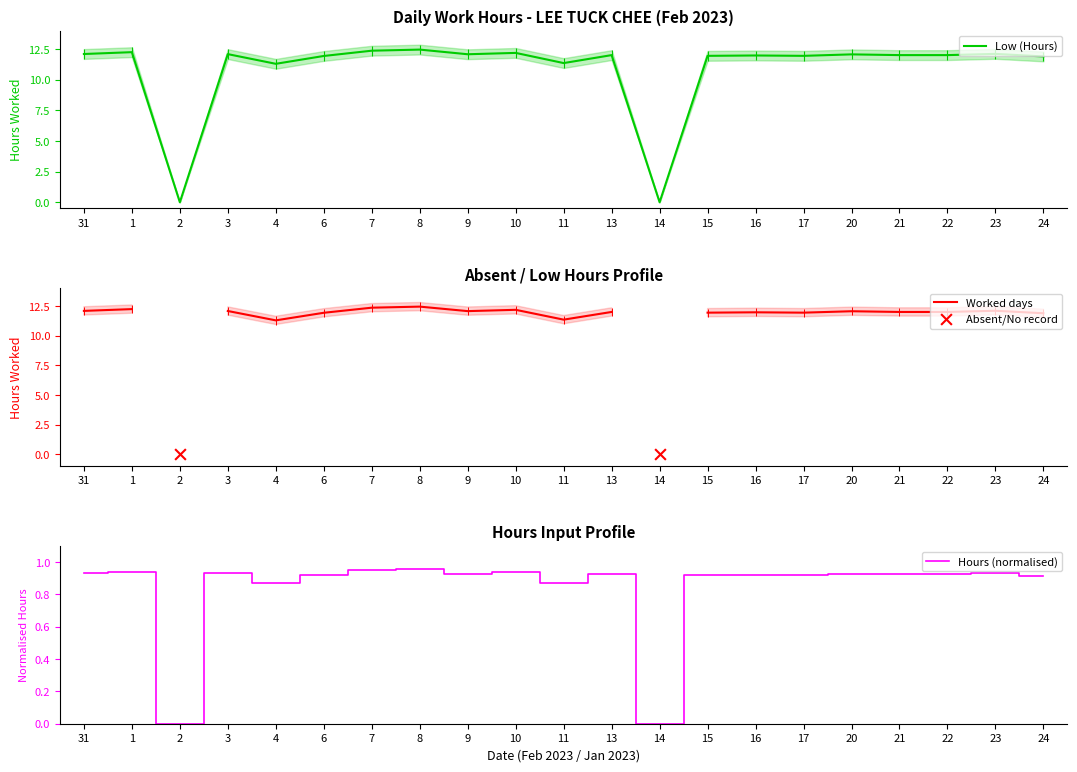

Between 17 and 23, which is larger?

23